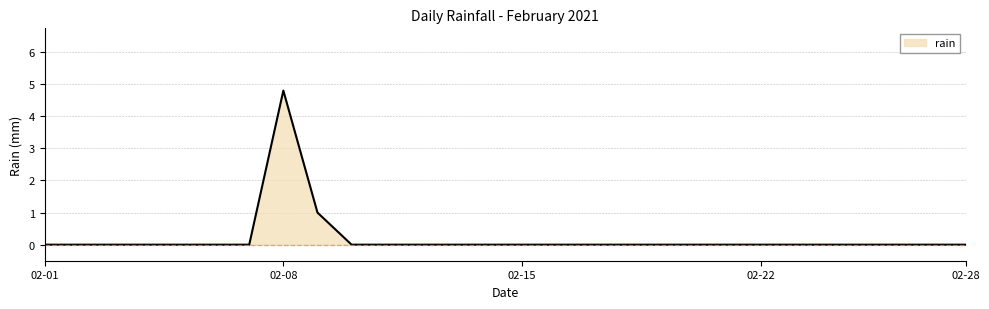

What is the maximum value shown in the chart?

4.8